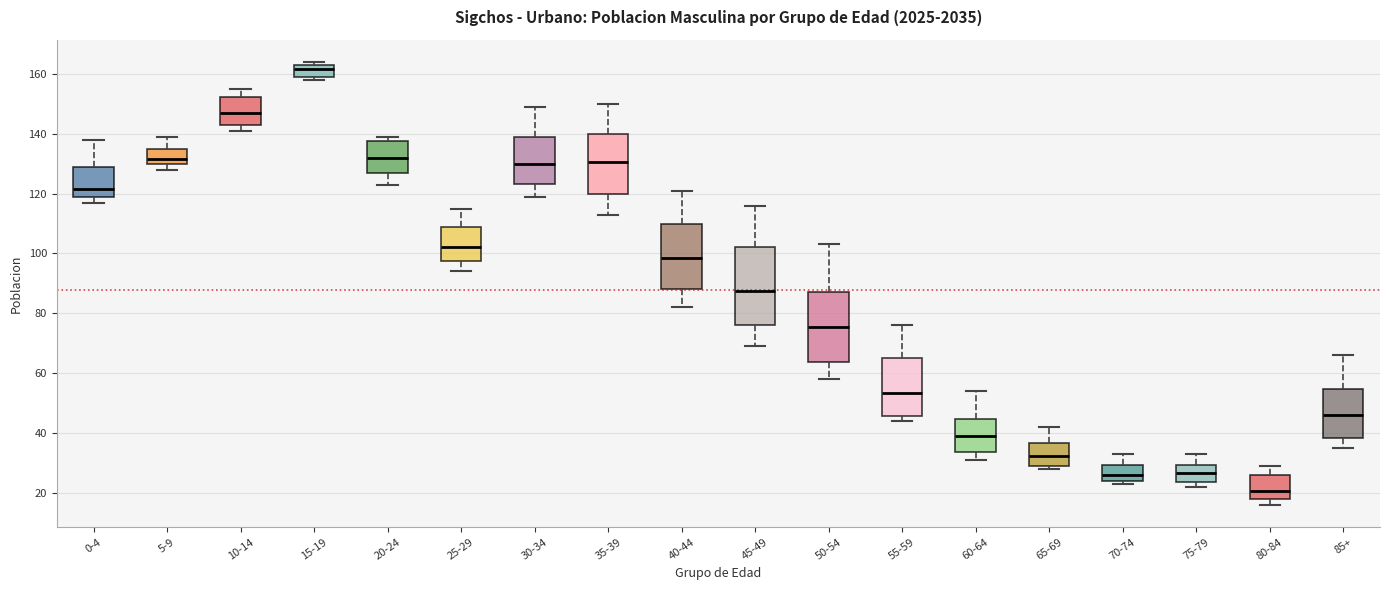

Reading left to right, read every box against the y-axis: the position of its median line, the range the box covers, and the ends of its whiskers. The values are not printed on the chart, so give them approximately, as read against the axis.

0-4: median 122, box 120 to 130, whiskers 118 to 138
5-9: median 132, box 130 to 134, whiskers 128 to 140
10-14: median 148, box 142 to 152, whiskers 142 (just below the box's lower edge) to 156
15-19: median 162, box 160 to 164, whiskers 158 to 164 (just above the box's upper edge)
20-24: median 132, box 126 to 138, whiskers 124 to 140
25-29: median 102, box 98 to 108, whiskers 94 to 116
30-34: median 130, box 124 to 140, whiskers 120 to 150
35-39: median 130, box 120 to 140, whiskers 114 to 150
40-44: median 98, box 88 to 110, whiskers 82 to 122
45-49: median 88, box 76 to 102, whiskers 70 to 116
50-54: median 76, box 64 to 88, whiskers 58 to 104
55-59: median 54, box 46 to 66, whiskers 44 to 76
60-64: median 40, box 34 to 44, whiskers 32 to 54
65-69: median 32, box 30 to 36, whiskers 28 to 42
70-74: median 26, box 24 to 30, whiskers 24 (just below the box's lower edge) to 34
75-79: median 26, box 24 to 30, whiskers 22 to 34
80-84: median 20, box 18 to 26, whiskers 16 to 30
85+: median 46, box 38 to 54, whiskers 36 to 66